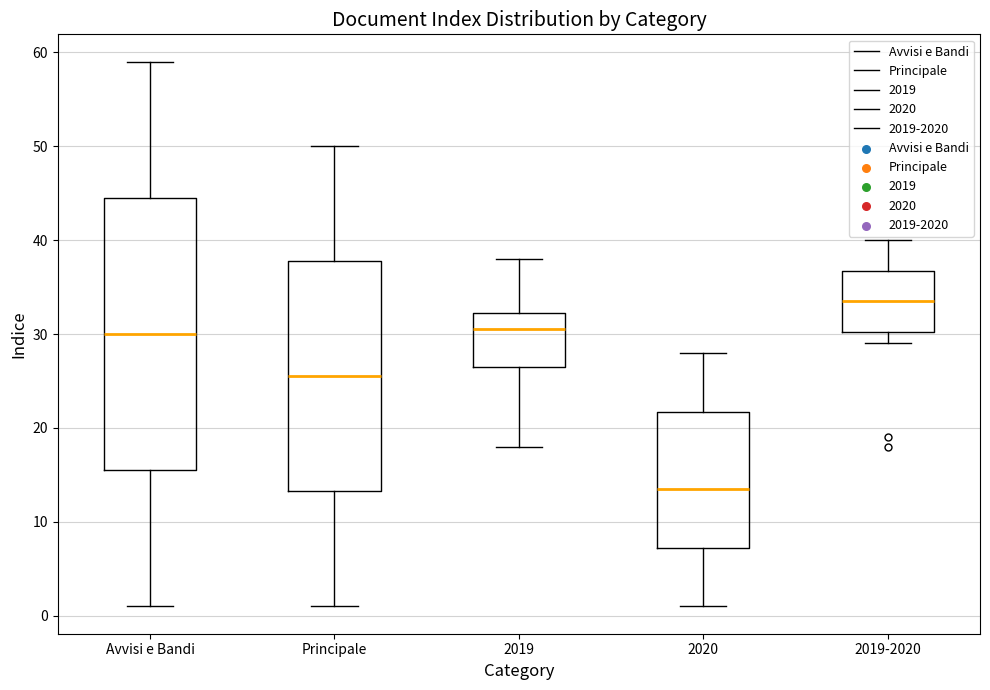

Reading left to right, transcribe this box plot: for each box, give where its median line is, the range the box spans, and where its two whiskers end, as read against the y-axis. The values are not printed on the chart, so give them approximately, as read against the axis.

Avvisi e Bandi: median 30, box 16 to 45, whiskers 1 to 59
Principale: median 26, box 13 to 38, whiskers 1 to 50
2019: median 31, box 27 to 32, whiskers 18 to 38
2020: median 14, box 7 to 22, whiskers 1 to 28
2019-2020: median 34, box 30 to 37, whiskers 29 to 40